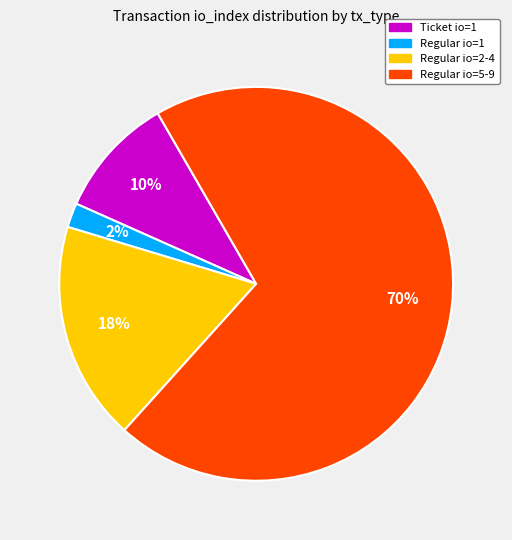

Does any single category account for the majority?

Yes